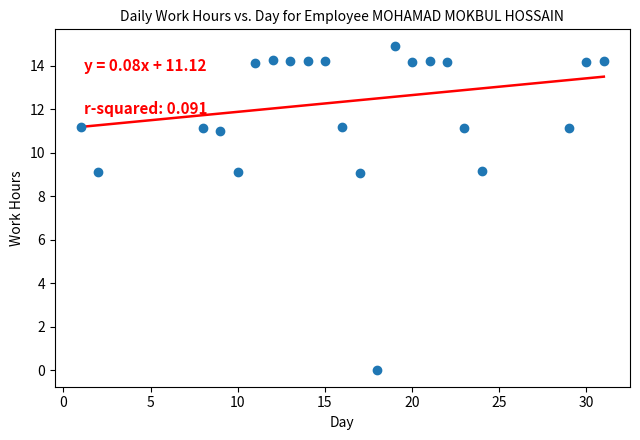

What is the range of Y values (max minus min)?

14.9